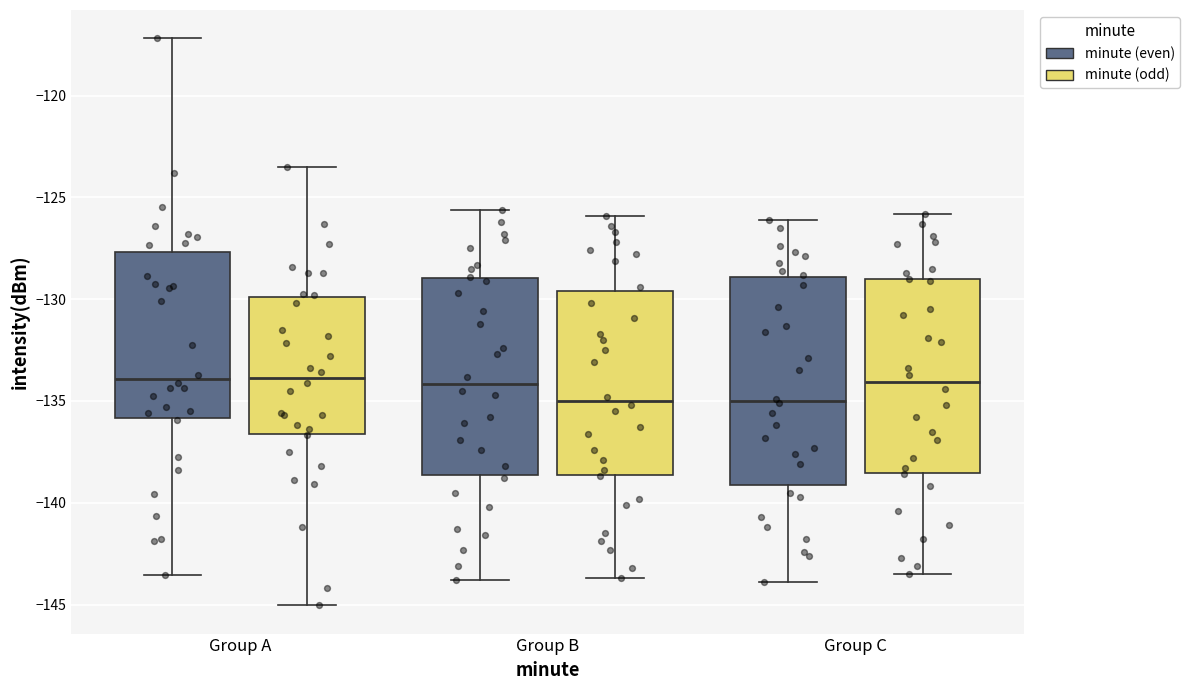

Where is the lower edge of the box for Group C (minute (even)) on the y-axis? The values are not printed on the chart, so give them approximately, as read against the axis.

-139.0